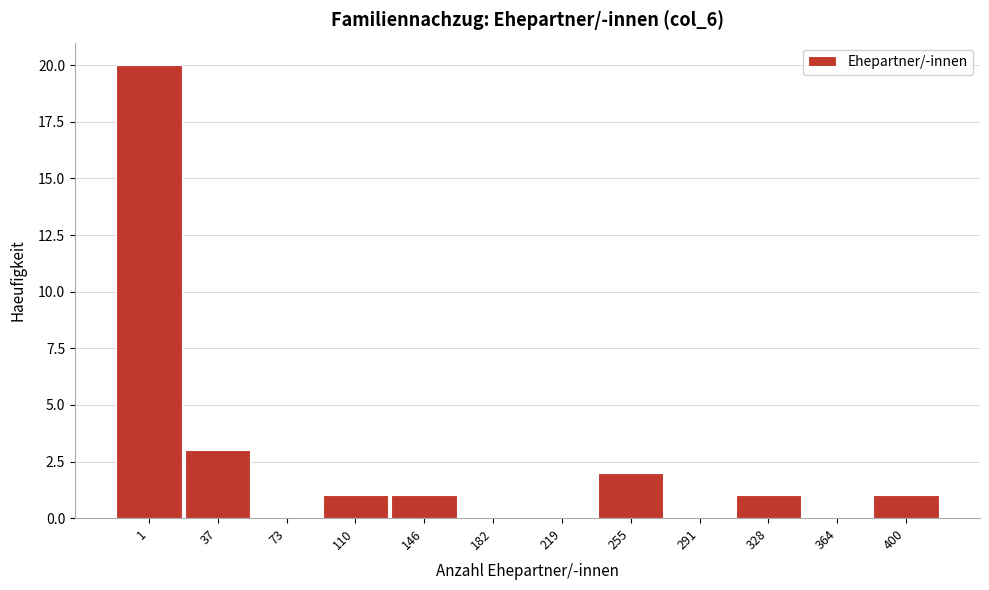

Reading right to left, list all the values displayed in this chart.

400=1	364=0	328=1	291=0	255=2	219=0	182=0	146=1	110=1	73=0	37=3	1=20